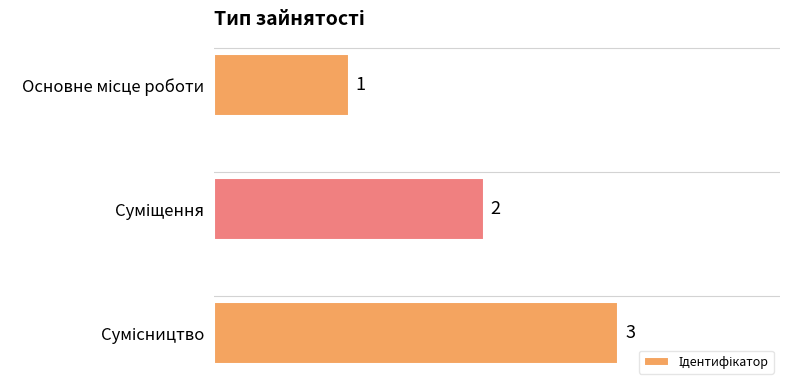

What is the greatest value displayed?

3